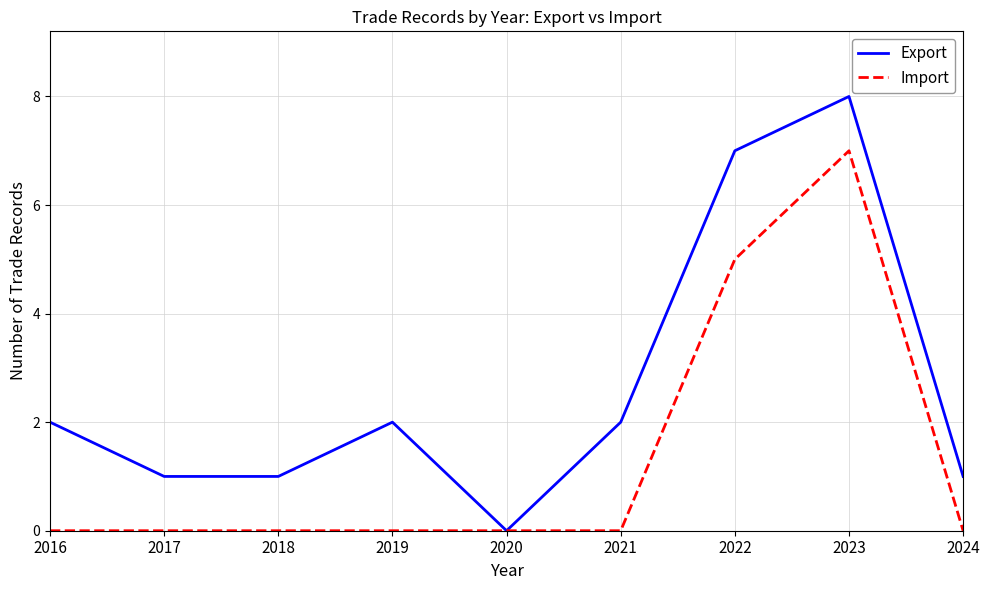

At which category is the sum across all series the highest?

2023